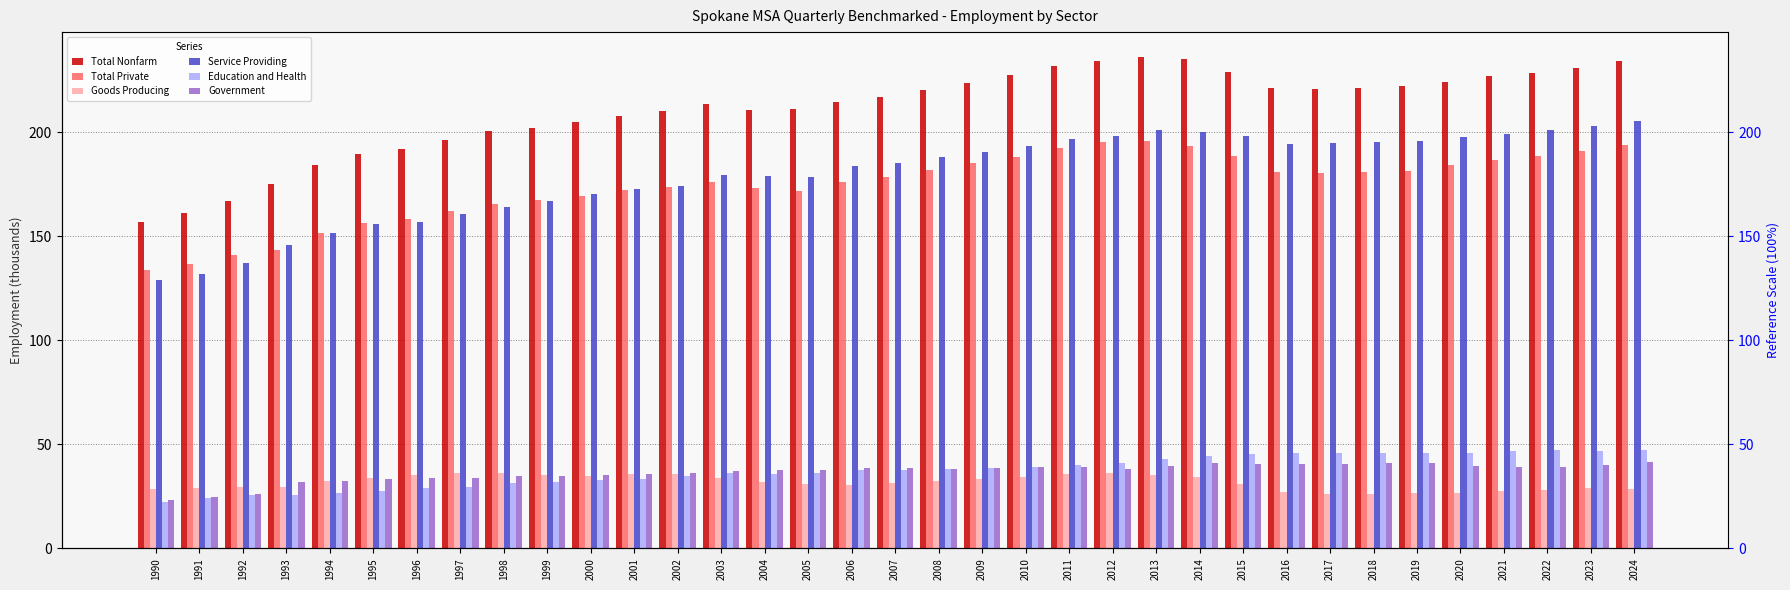

Rank the series by their maximum value, from lowest to highest.

Goods Producing, Government, Education and Health, Total Private, Service Providing, Total Nonfarm